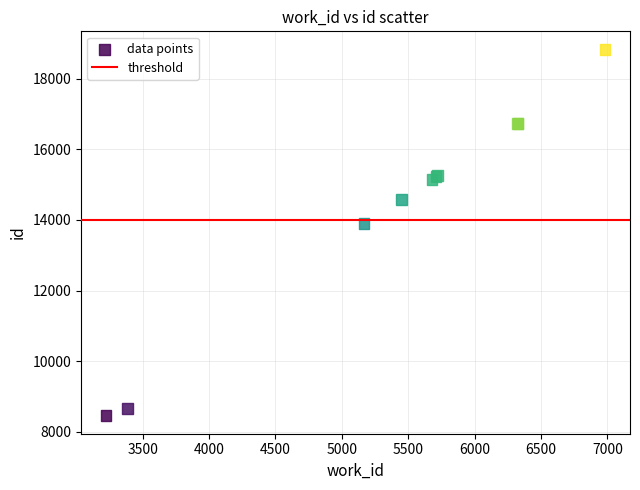

What Y value in the scatter plot is closest to 13643?

13897